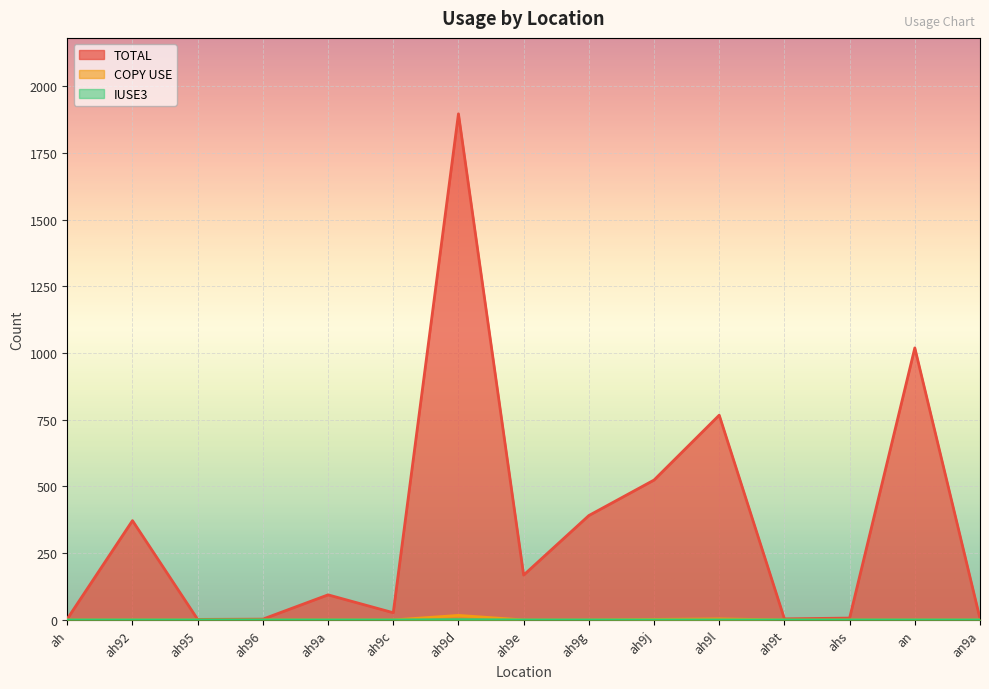

Is the value of COPY USE at ah9d greater than the value of IUSE3 at ah9t?

Yes